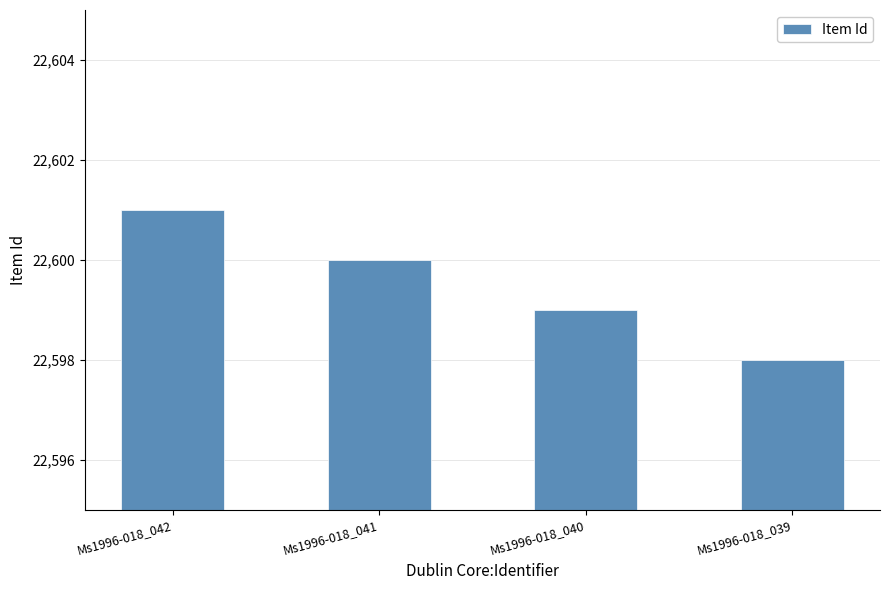

True or false: the data shows 14627 at Ms1996-018_040.

False